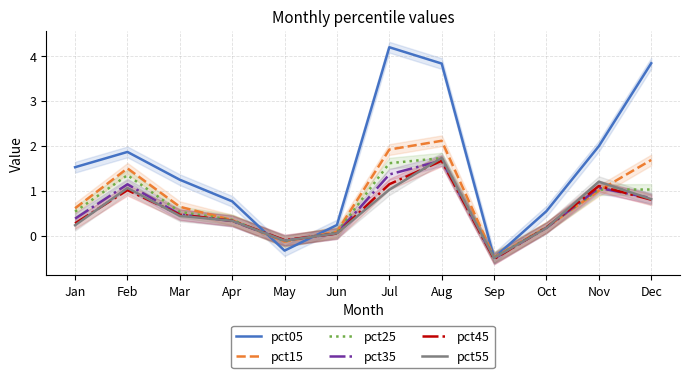

How many values in the pct05 series are below 1?

5